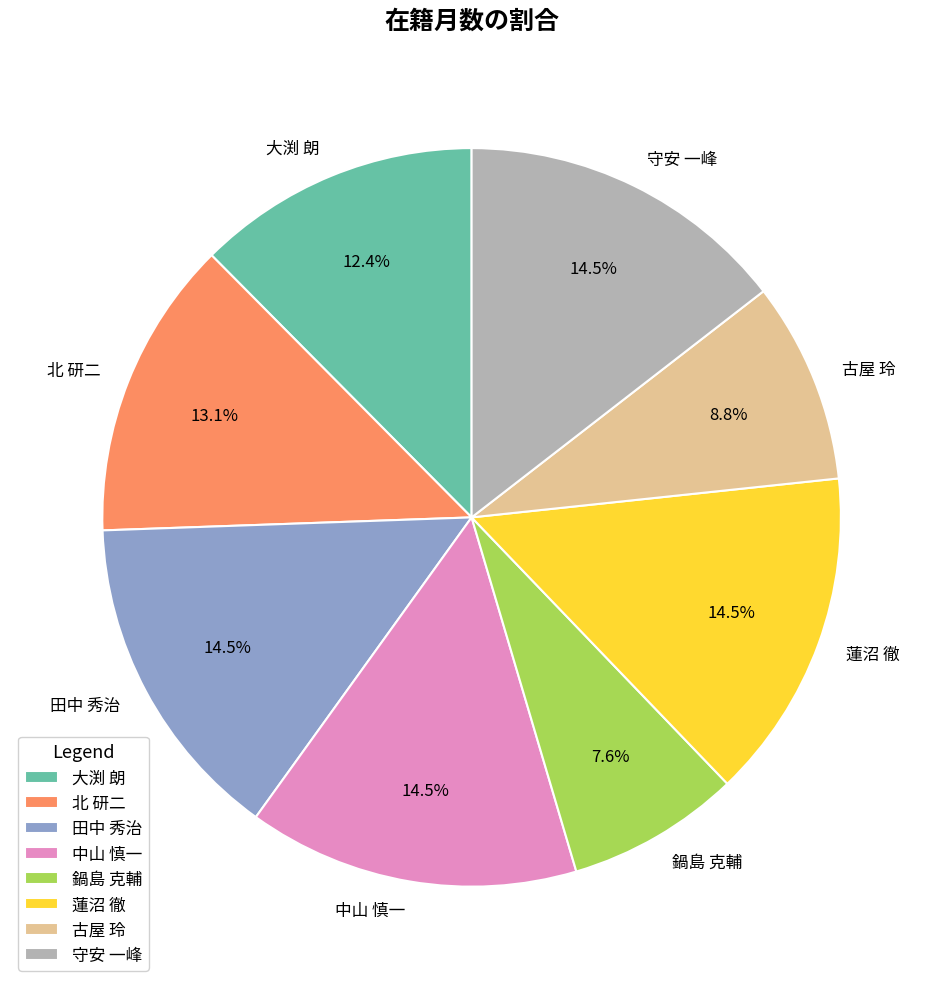

To the nearest percent, what percentage of the pie is 北 研二?

13%